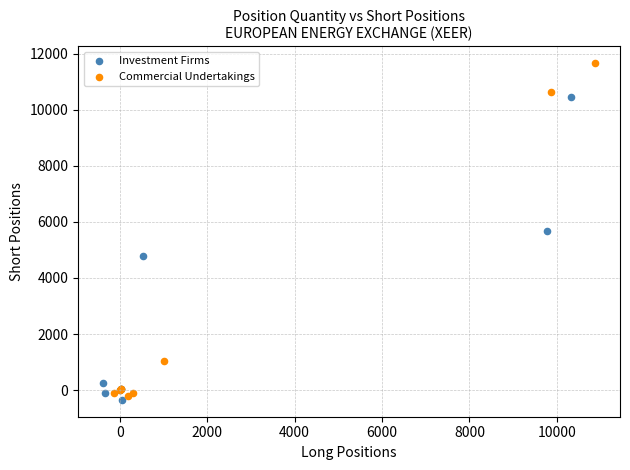

Which series has the widest spread of Y values?

Commercial Undertakings